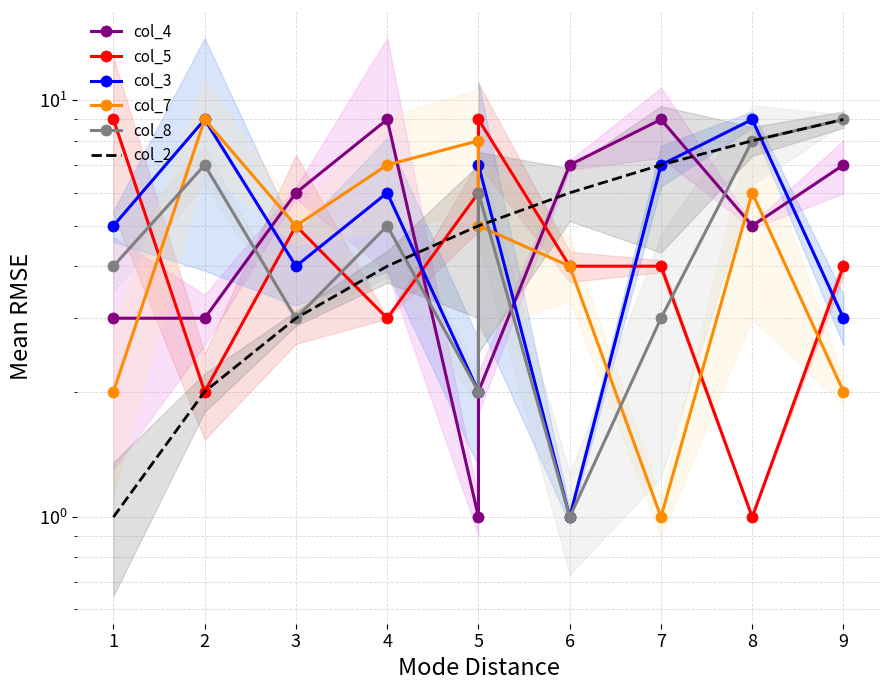

Which series has the widest spread of values?

col_4